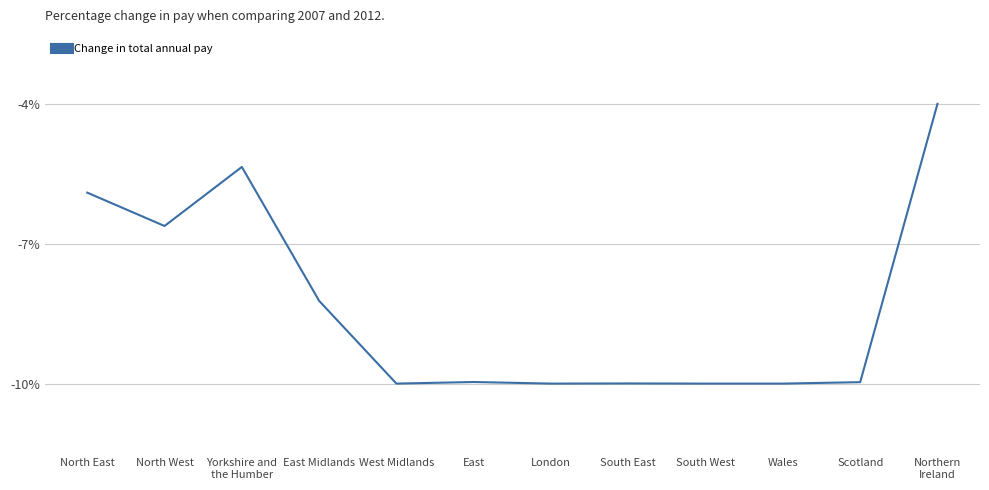

What is the average value?

-8.3